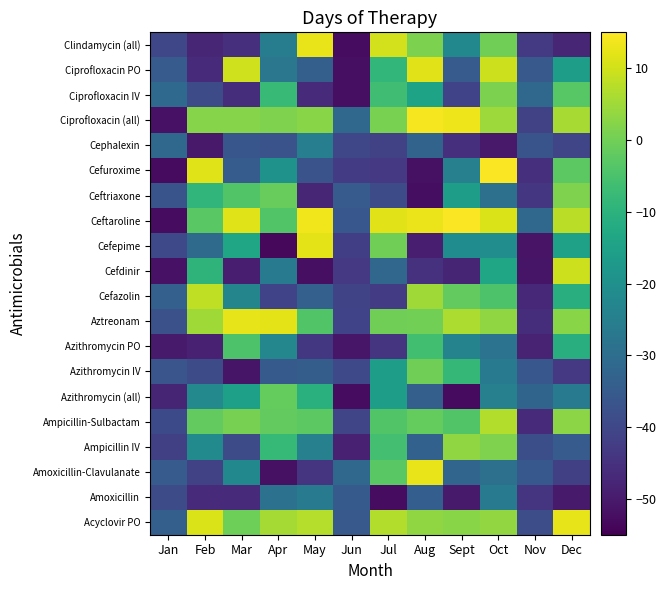

What is the total value across all series at Mar?

-393.9